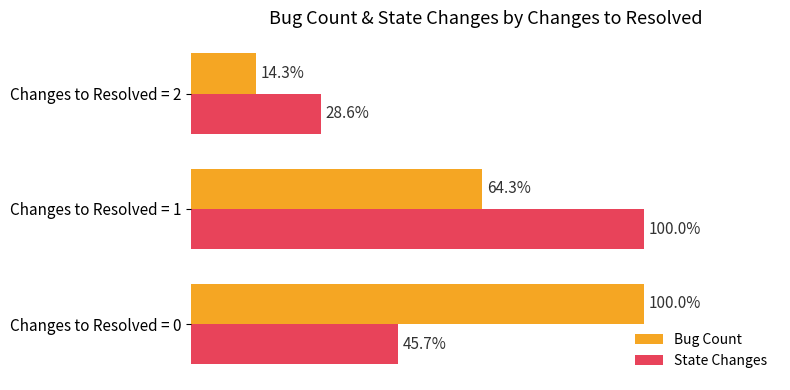

Rank the categories by State Changes value from lowest to highest.

Changes to Resolved = 2, Changes to Resolved = 0, Changes to Resolved = 1